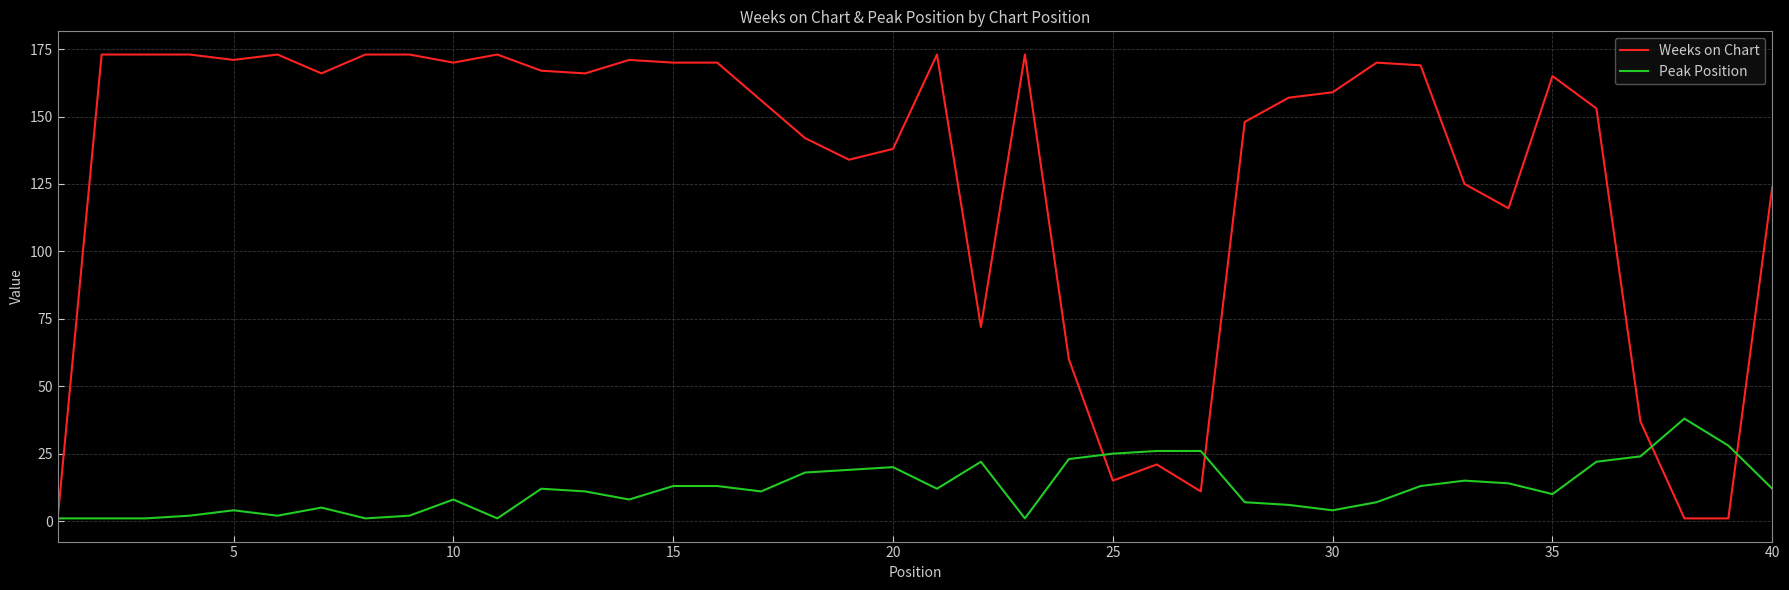

What are all the series names shown in the legend?

Weeks on Chart, Peak Position